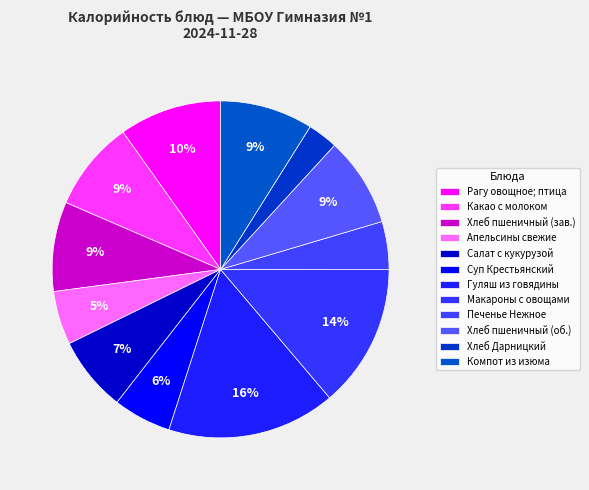

Is there a majority slice in this chart?

No